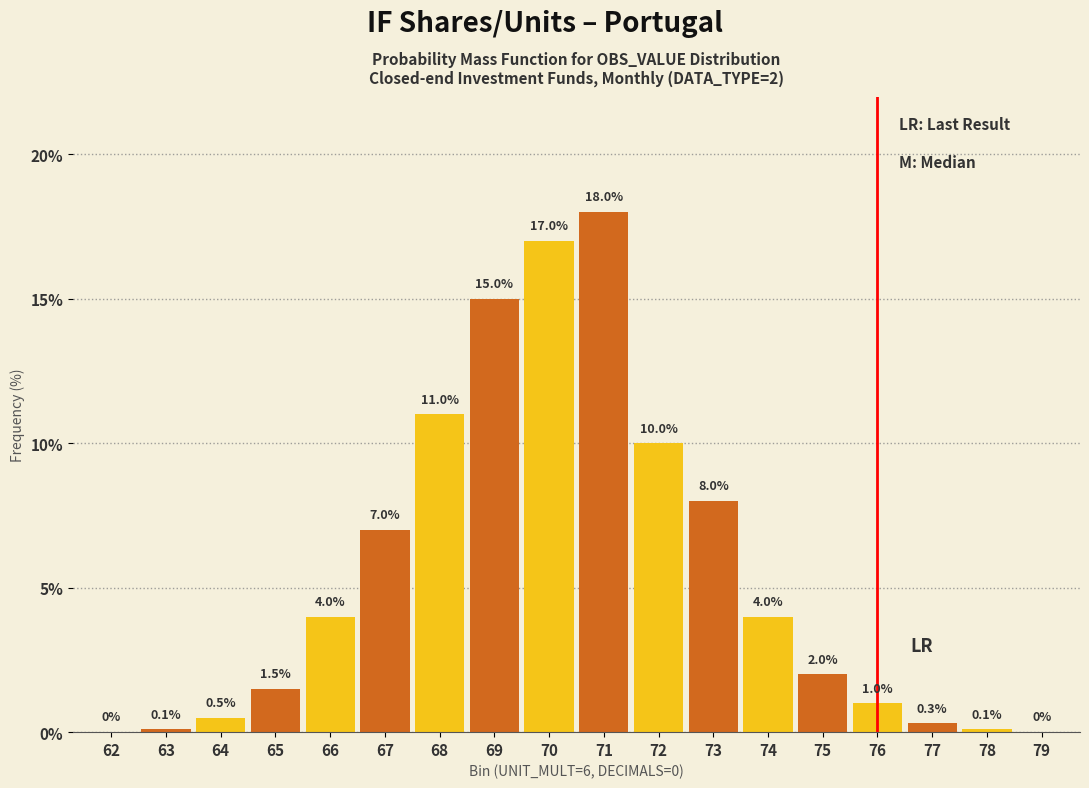

What is the greatest value displayed?

18.0